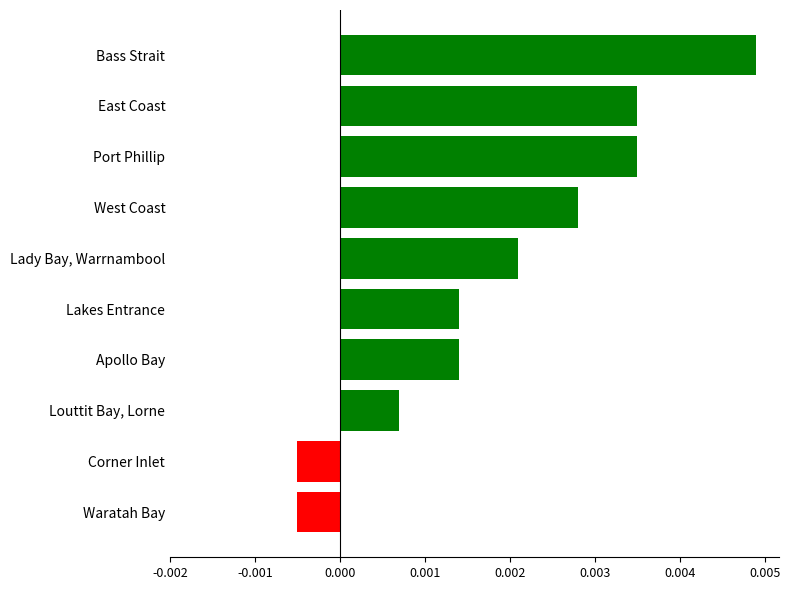

What is the label of the 6th bar from the bottom?

Lady Bay, Warrnambool